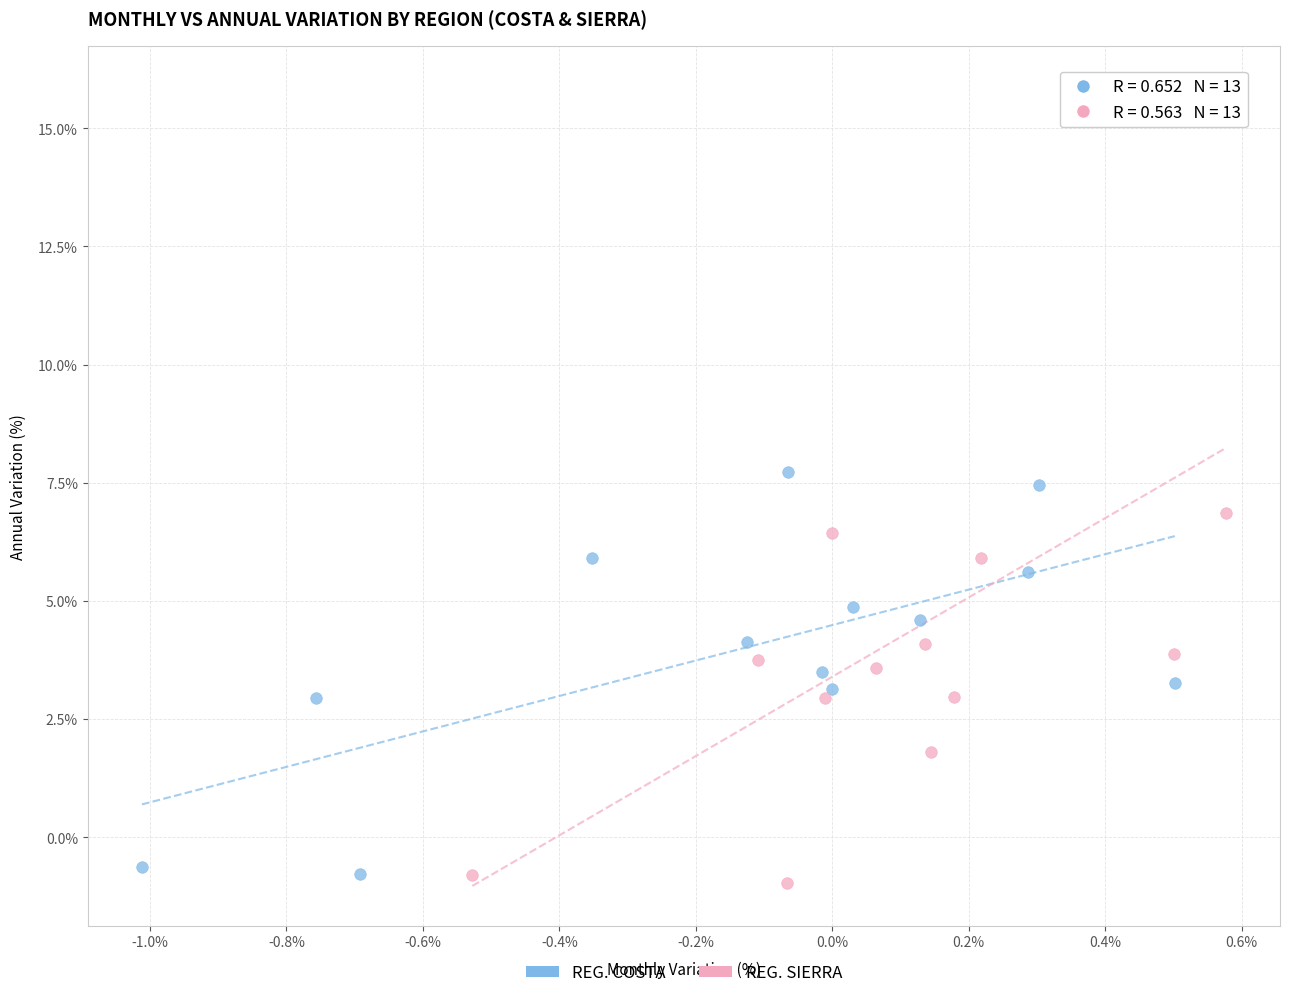

What are all the series names shown in the legend?

REG. COSTA, REG. SIERRA